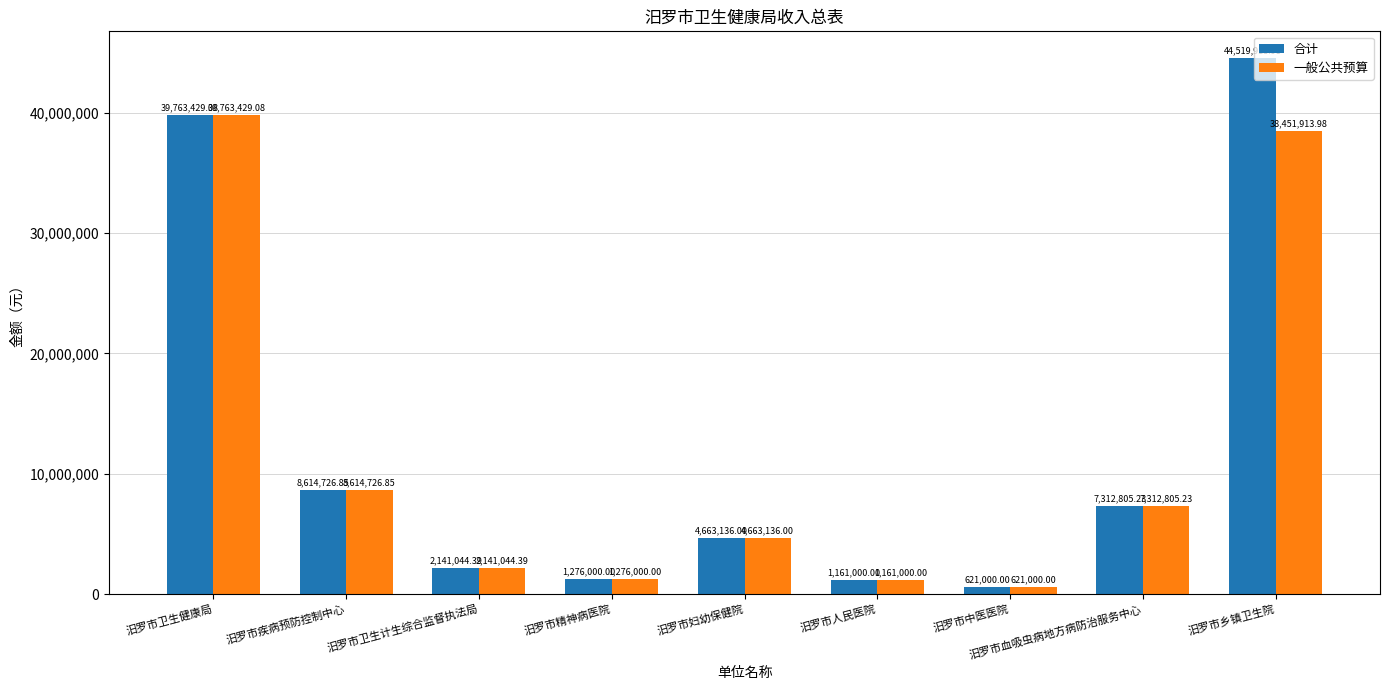

What is the total value across all series at 汨罗市血吸虫病地方病防治服务中心?

14625610.5